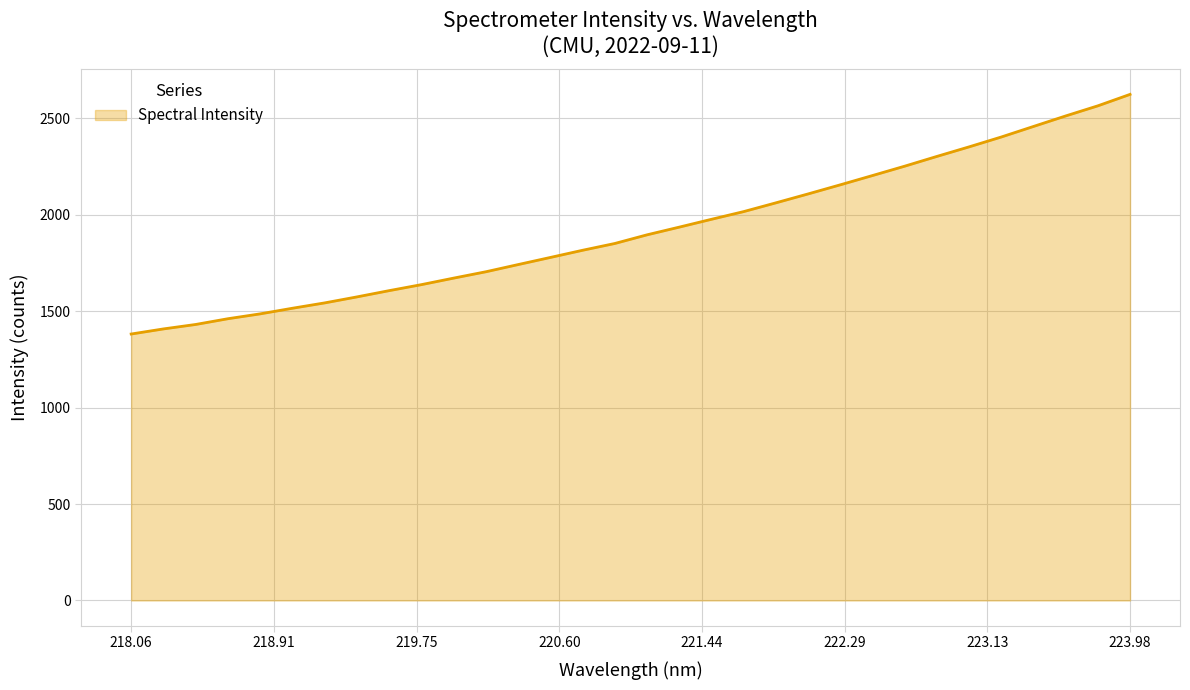

What is the difference between the maximum and minimum values?

1242.2